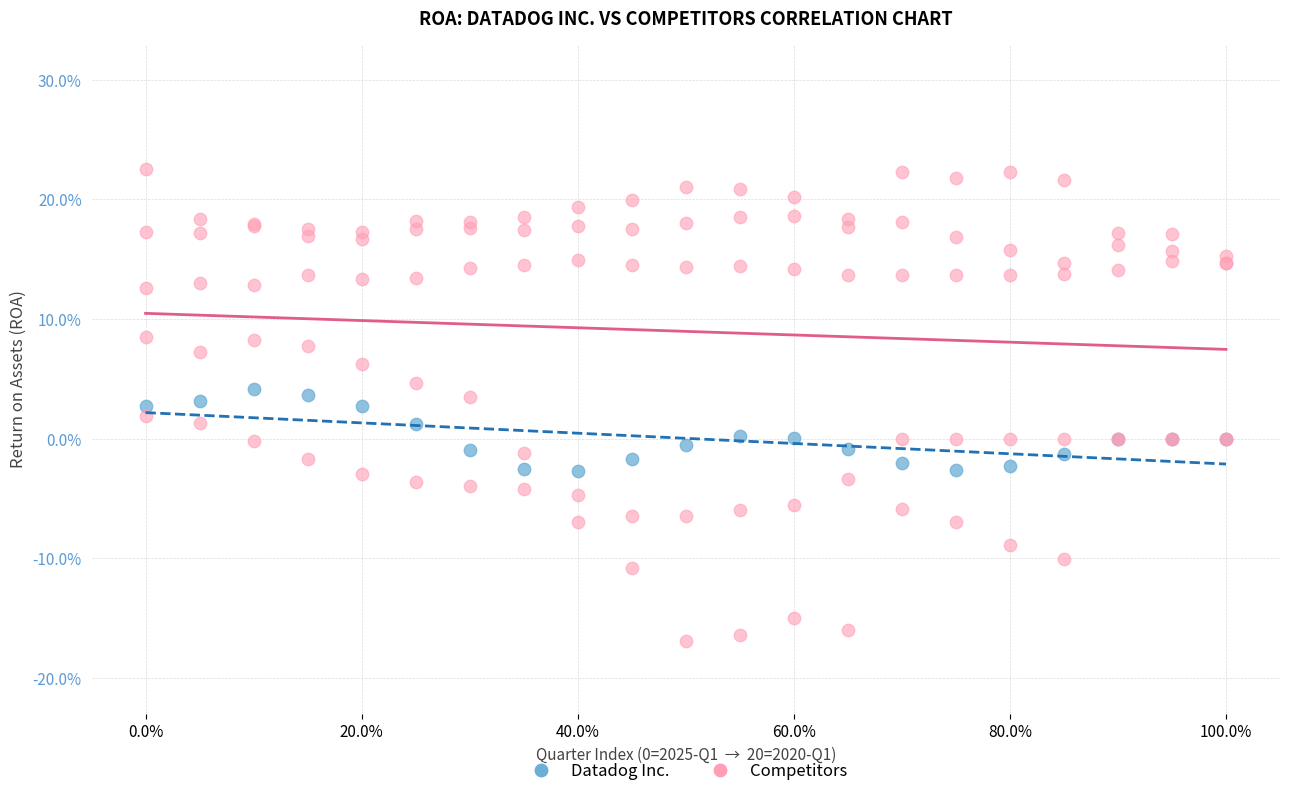

Which series reaches the maximum Y coordinate?

Competitors